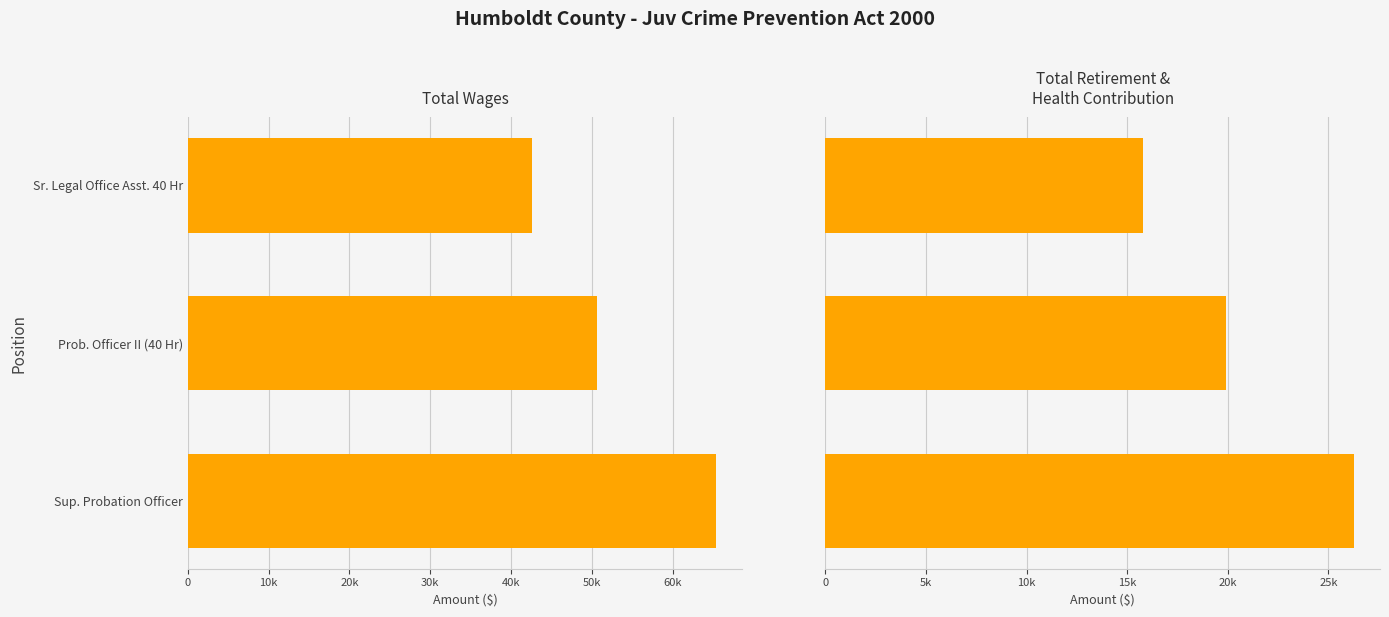

Reading right to left, extract all data points from this chart.

Total Wages: 42611	50671	65329
Total Retirement & Health Contribution: 15776	19929	26257